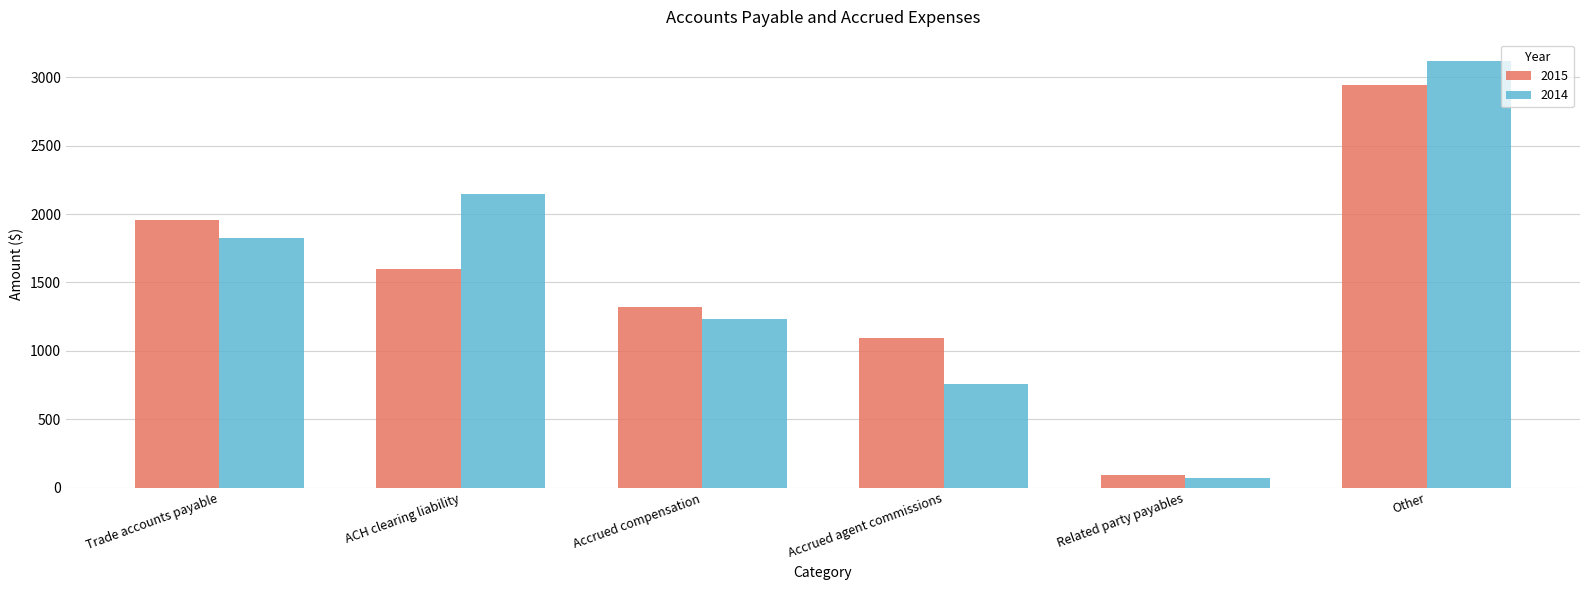

How many data points in 2014 are less than 1828?

3